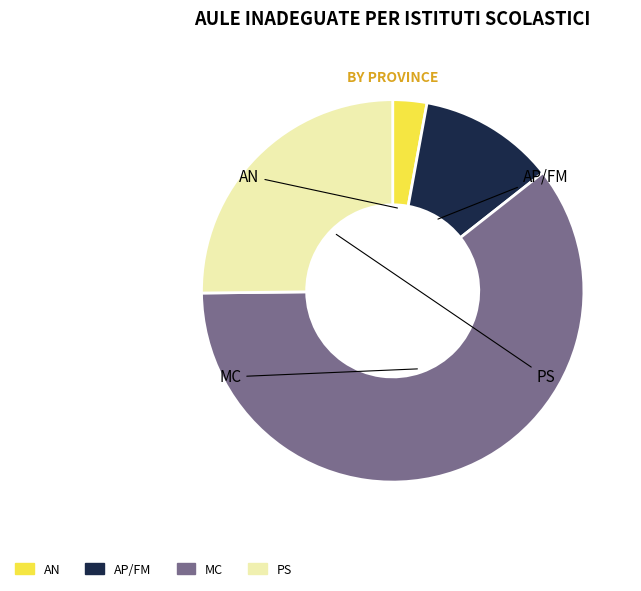

Count the number of slices in the pie.

4